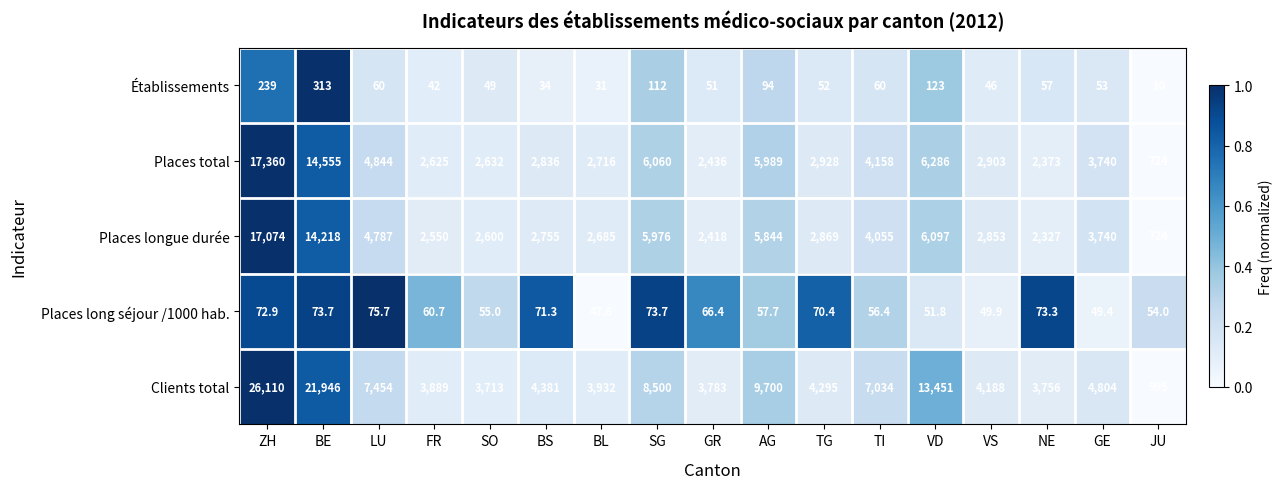

Rank the series by their maximum value, from lowest to highest.

Places long séjour /1000 hab., Établissements, Places longue durée, Places total, Clients total